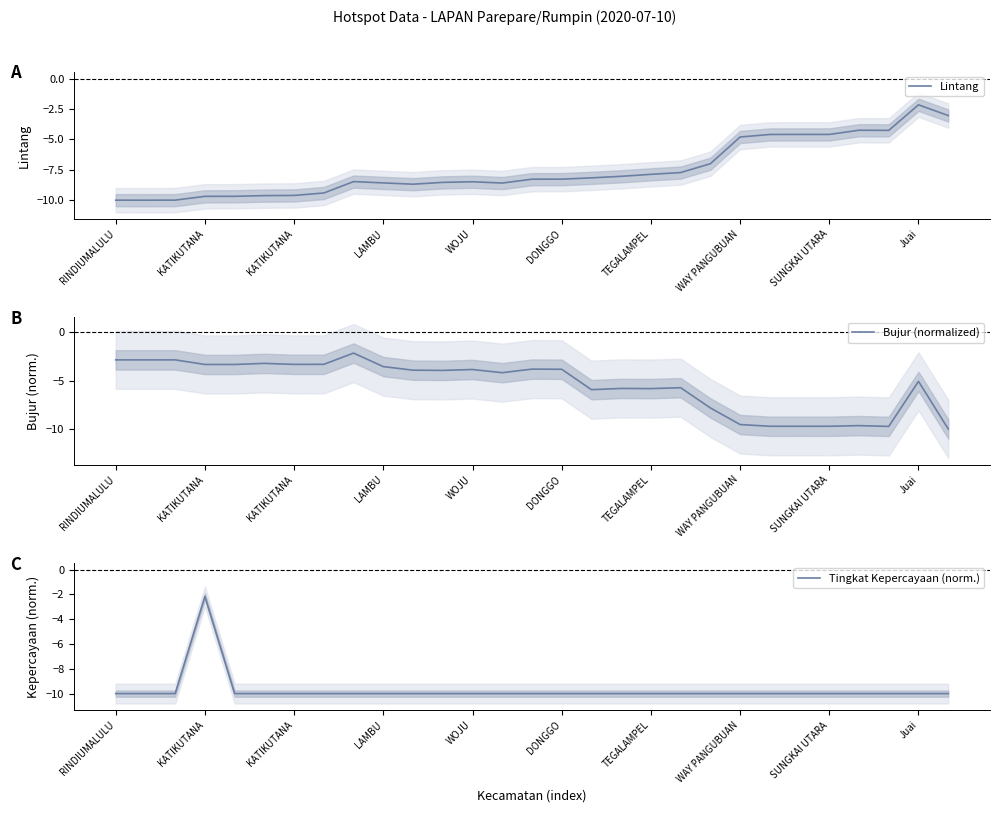

The value of Tingkat Kepercayaan (norm.) at WOJU is -13.1. True or false?

False